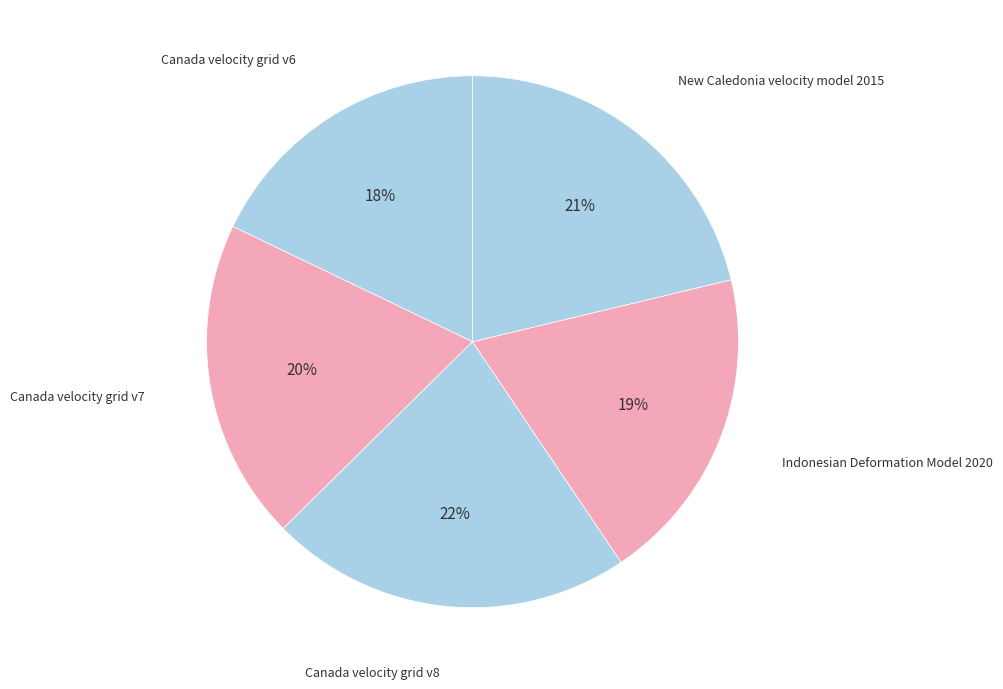

How many slices are in this pie chart?

5